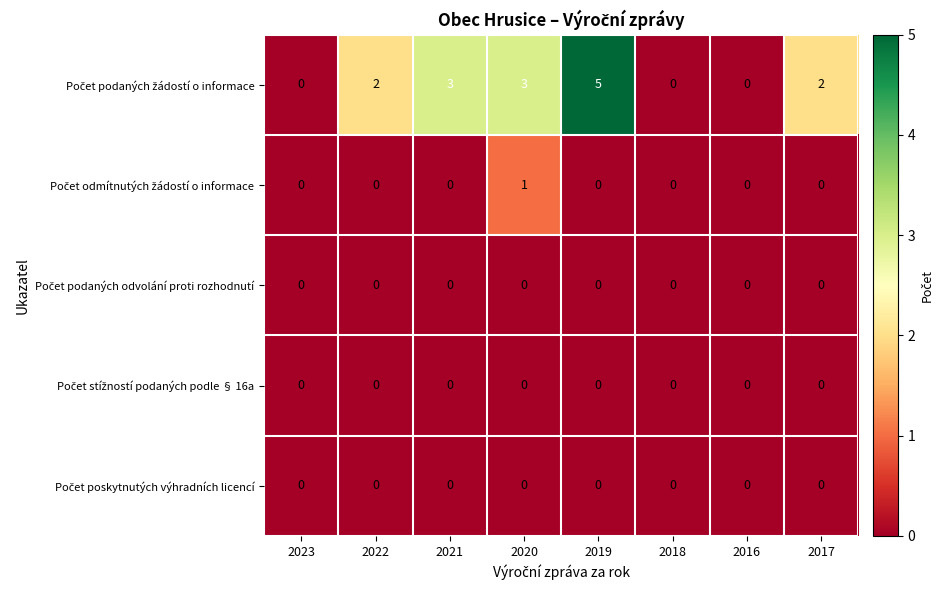

At which category does the chart reach its peak across all series?

2019